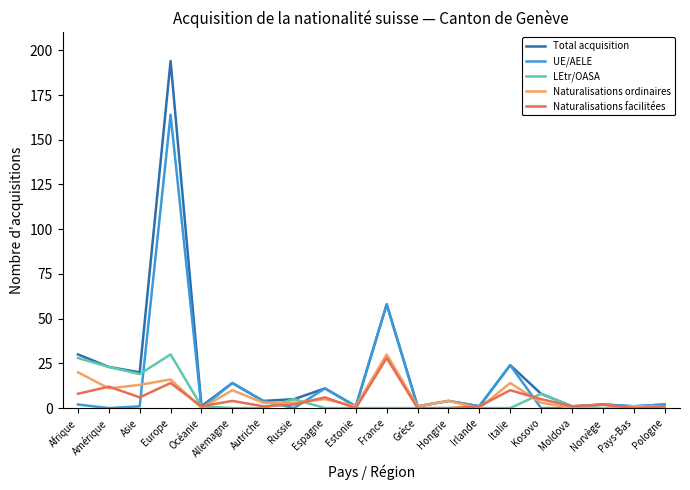

At which category does LEtr/OASA reach its first local valley?

Asie